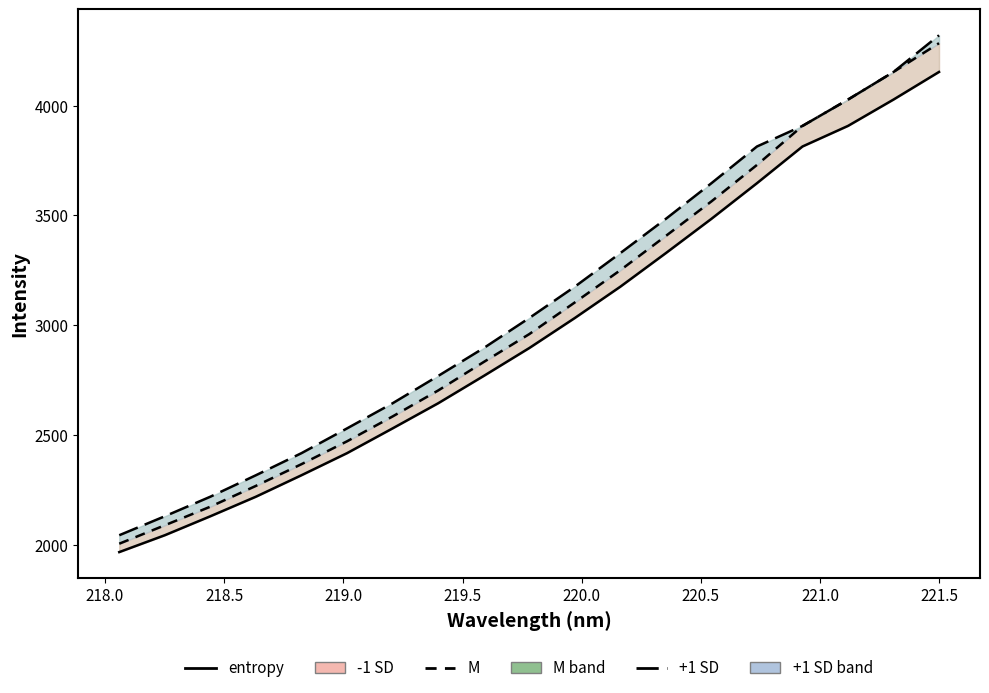

Is it true that -1 SD line equals 725.7 at 218.0?

False